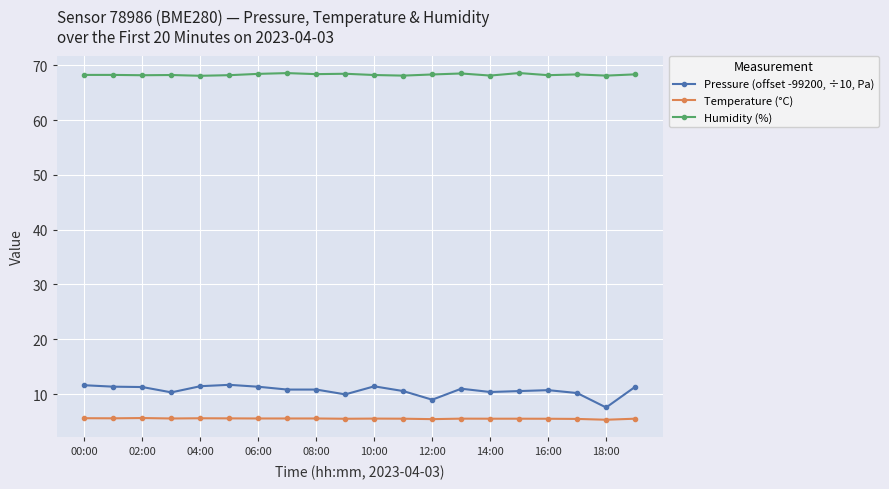

Rank the series by their maximum value, from highest to lowest.

Humidity (%), Pressure (offset -99200, ÷10, Pa), Temperature (°C)